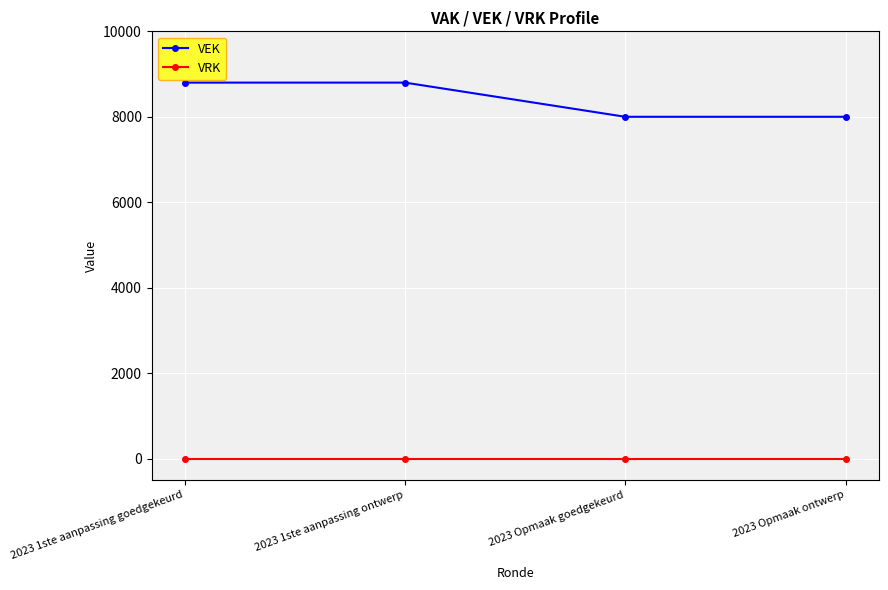

True or false: VRK and VEK cross at least once.

False